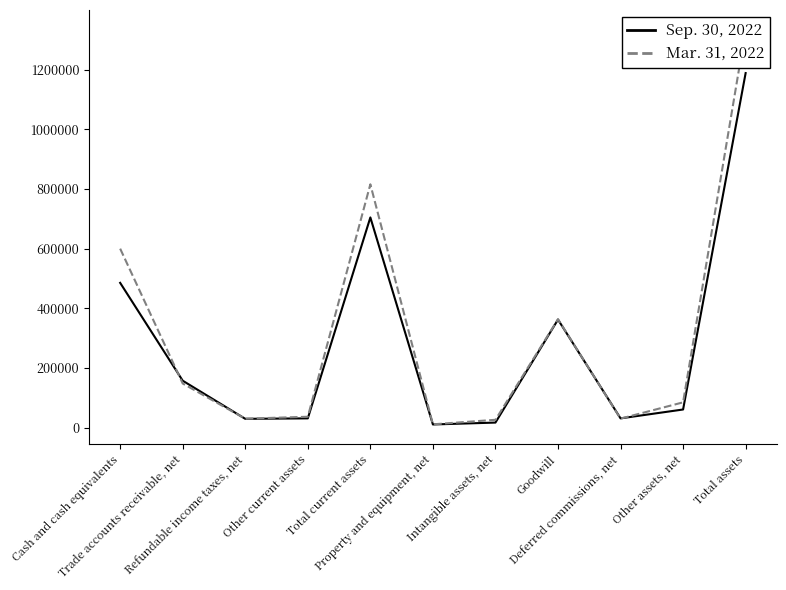

What is the maximum value shown in the chart?

1333736